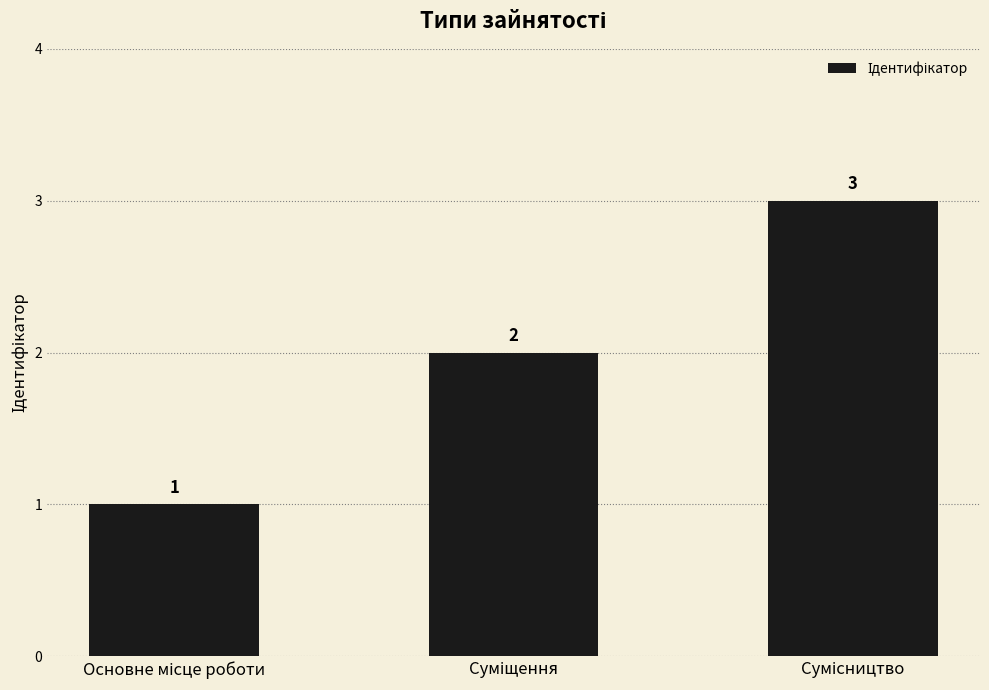

What is the maximum value shown in the chart?

3